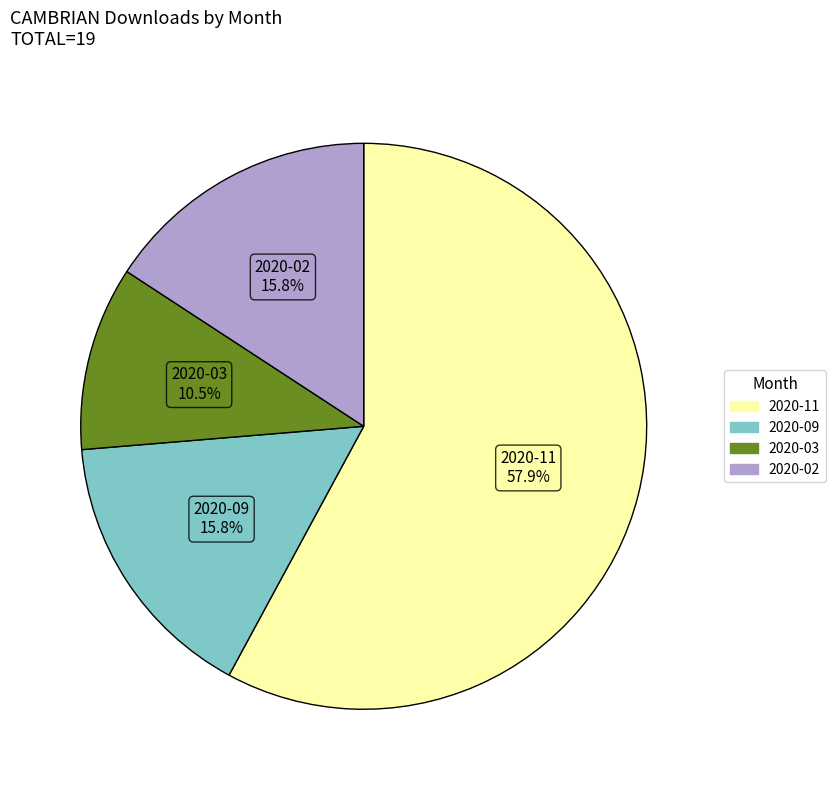

How many slices are in this pie chart?

4